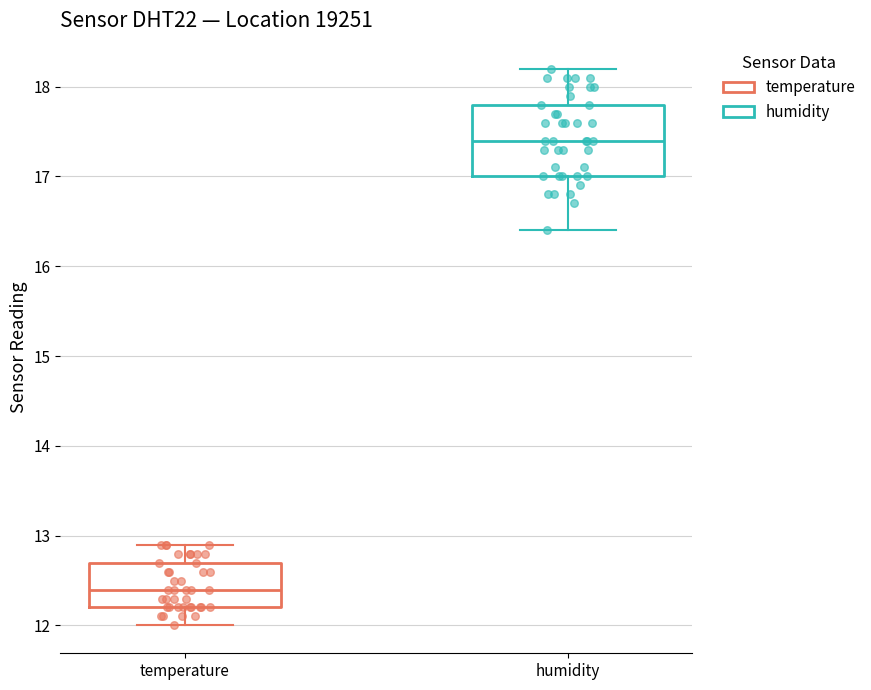

Which box is the tallest, from its lower edge to its upper edge?

humidity